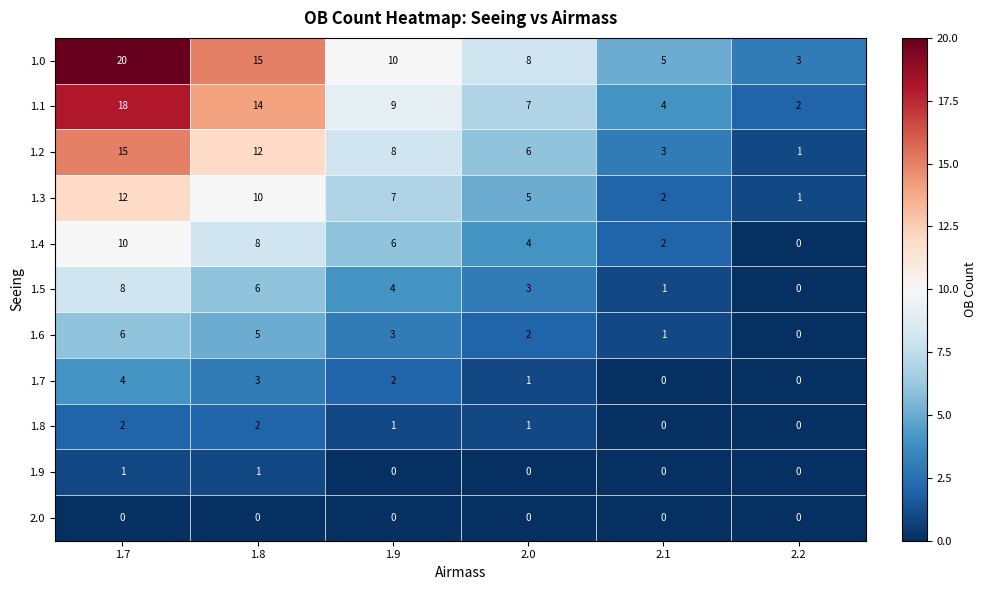

Which series has the widest spread of values?

1.0